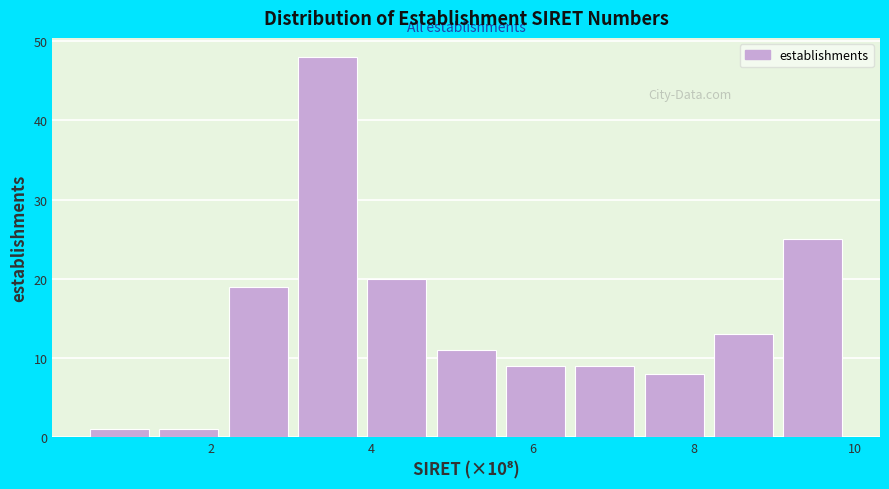

Reading left to right, list every bar in this chart as the range it spans on the x-axis followed by its height. Neither the bar edges nor the heights are printed on the chart, so give them approximately, as read against the axes.

0.4 to 1.2: 1
1.2 to 2.2: 1
2.2 to 3.0: 19
3.0 to 3.8: 48
3.8 to 4.8: 20
4.8 to 5.6: 11
5.6 to 6.4: 9
6.4 to 7.4: 9
7.4 to 8.2: 8
8.2 to 9.0: 13
9.0 to 10.0: 25